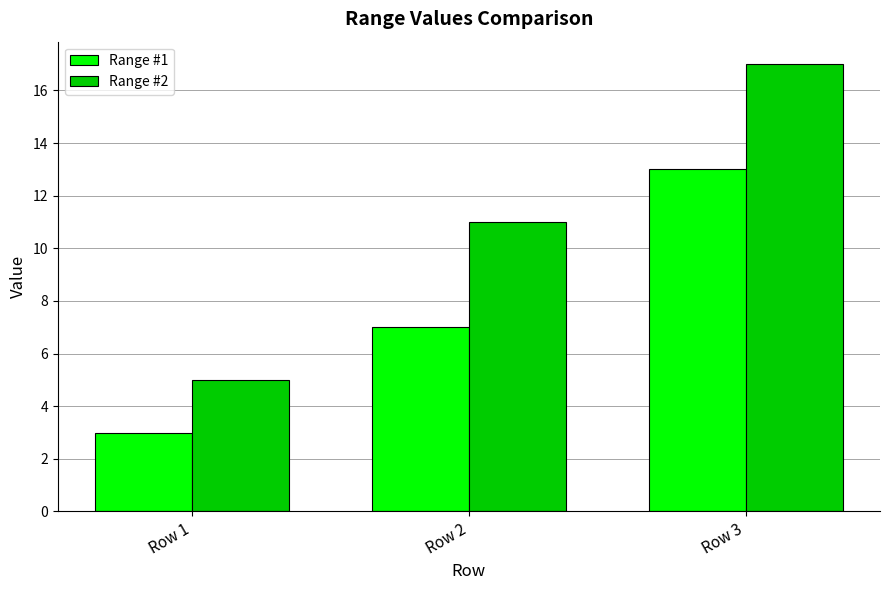

What is the lowest value of the Range #2 series?

5